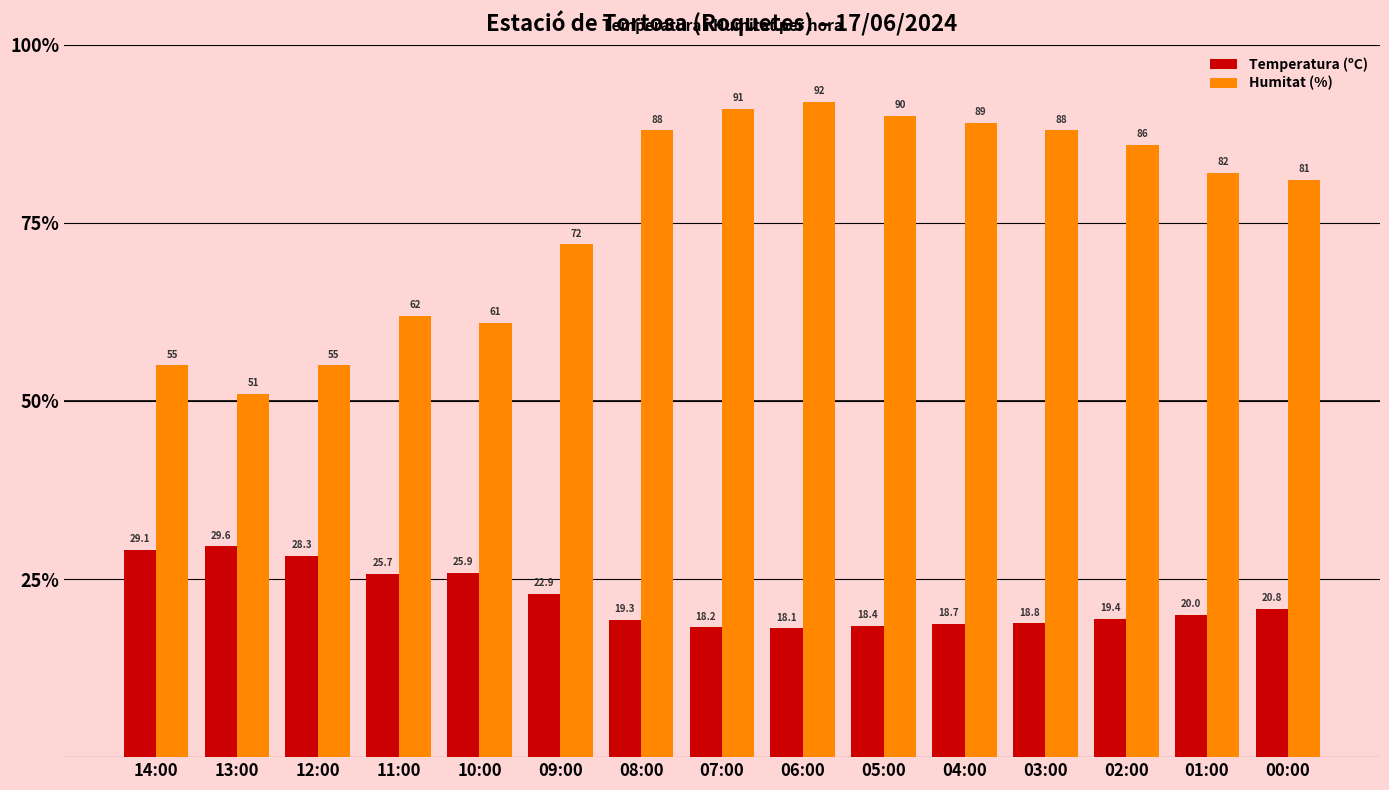

How many groups of bars are there?

15